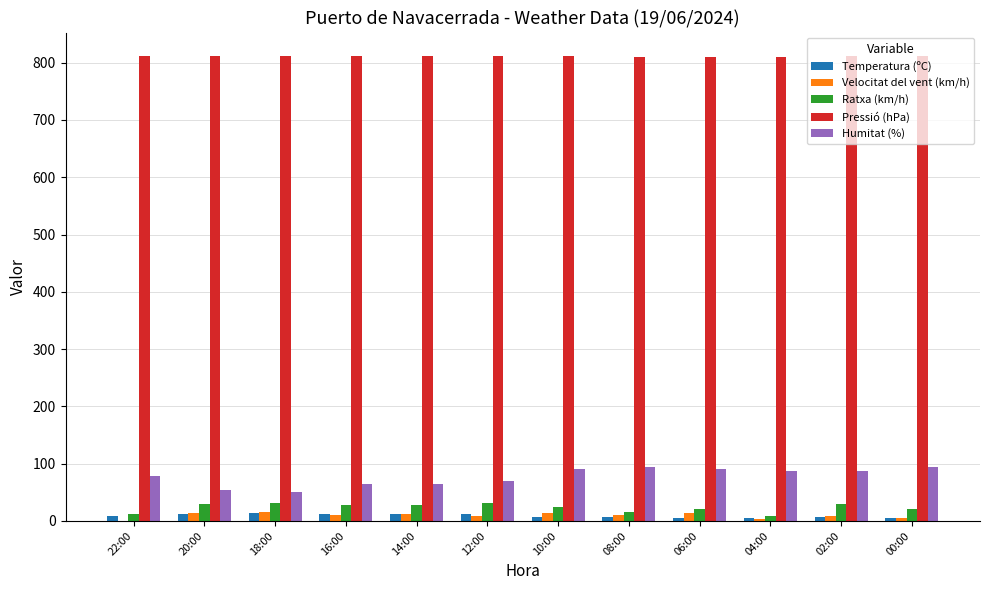

What is the greatest value displayed?

812.0